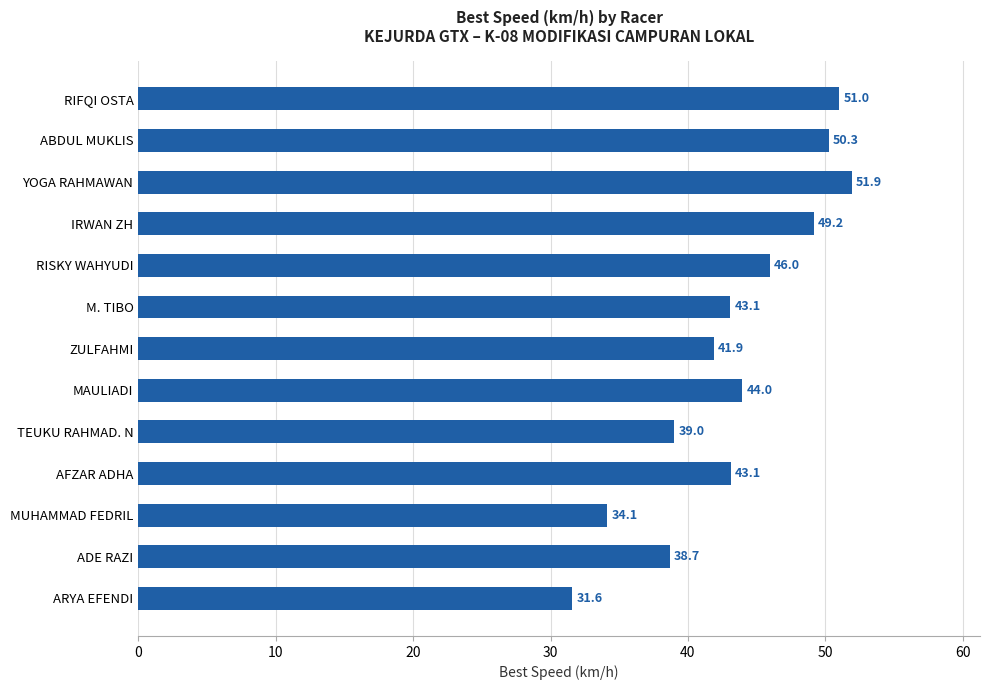

Between AFZAR ADHA and RIFQI OSTA, which is larger?

RIFQI OSTA